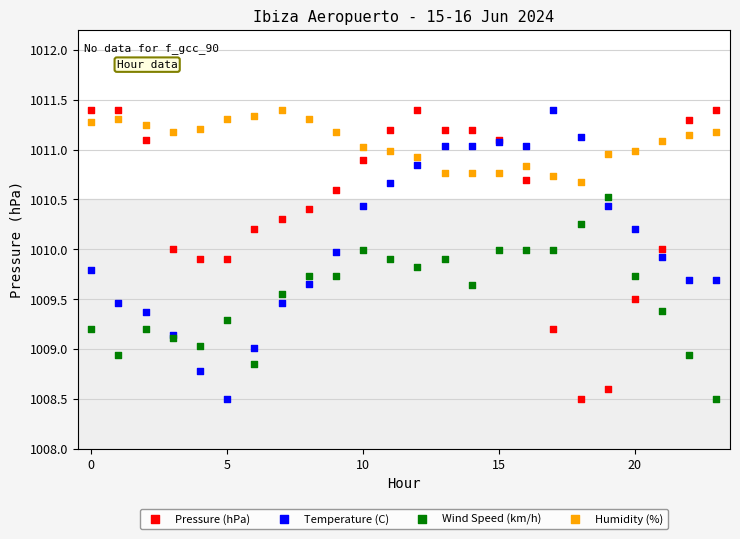

What are all the series names shown in the legend?

Pressure (hPa), Temperature (C), Wind Speed (km/h), Humidity (%)